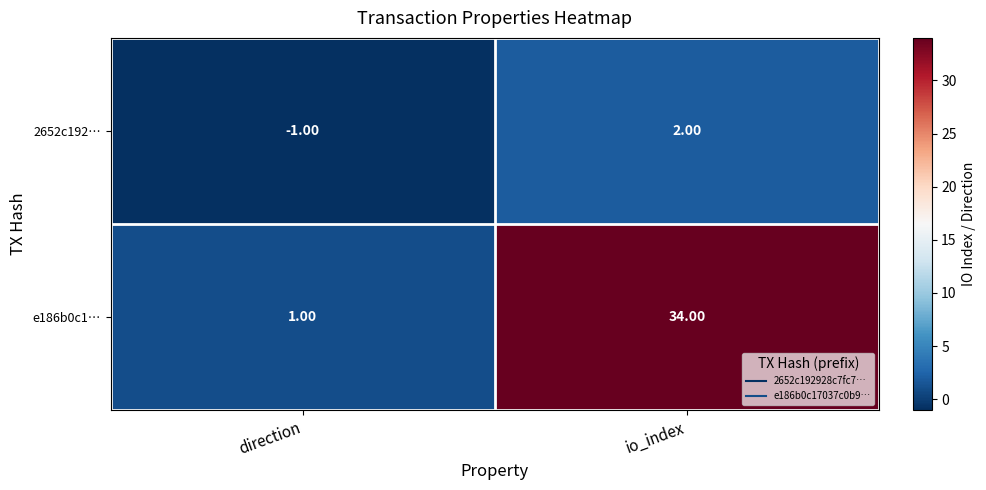

At which category is the sum across all series the highest?

io_index